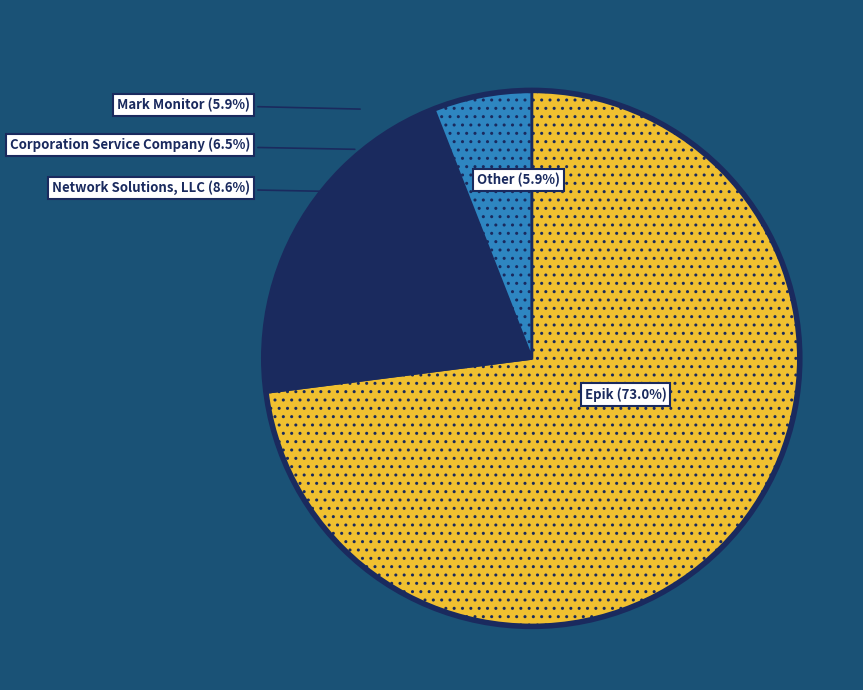

Approximately how many times larger is the value at Network Solutions, LLC compared to Epik, Inc.?

0.1